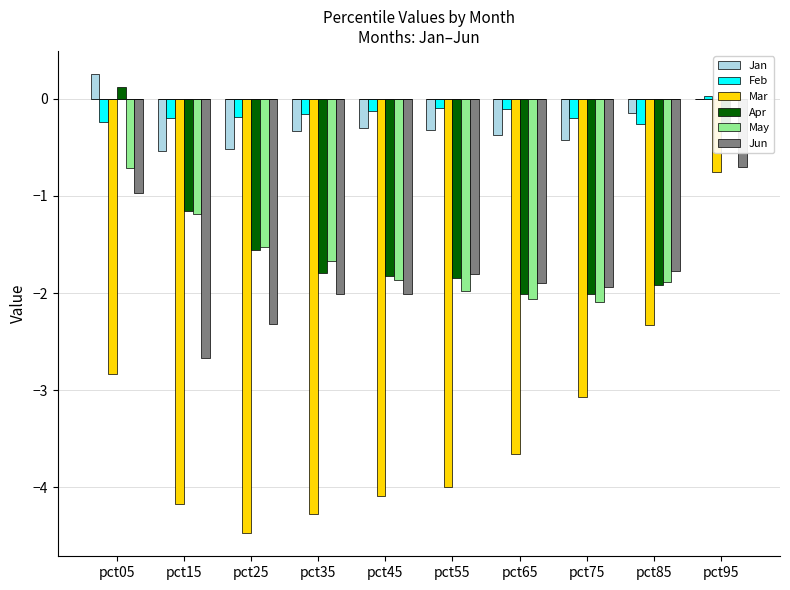

At pct95, list the series in order from smallest to largest.

Mar, Jun, Apr, Jan, Feb, May